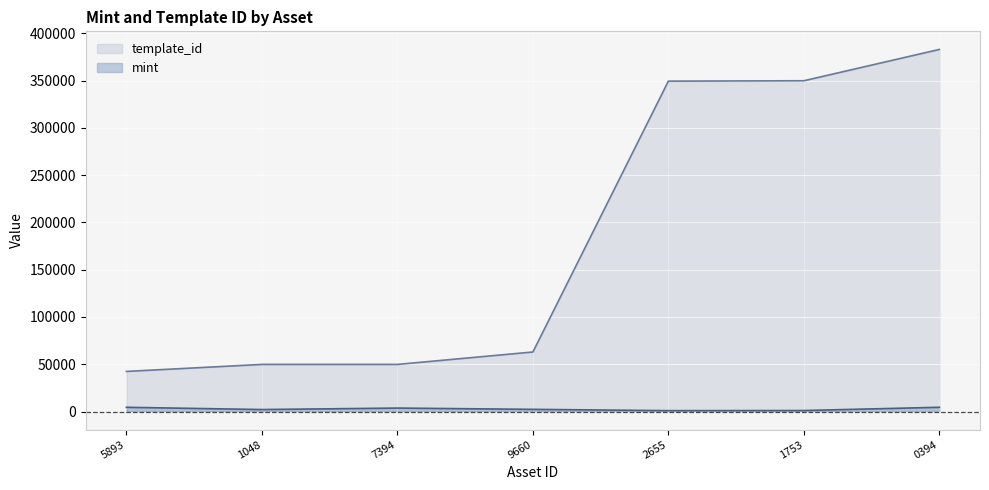

At how many categories does at least one series exceed 20951?

7